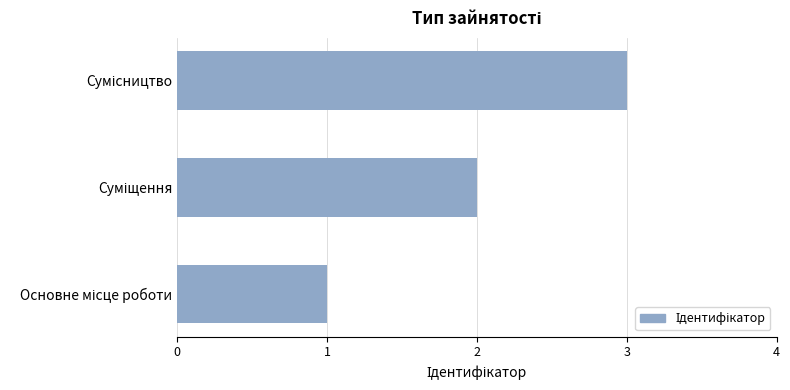

What is the greatest value displayed?

3